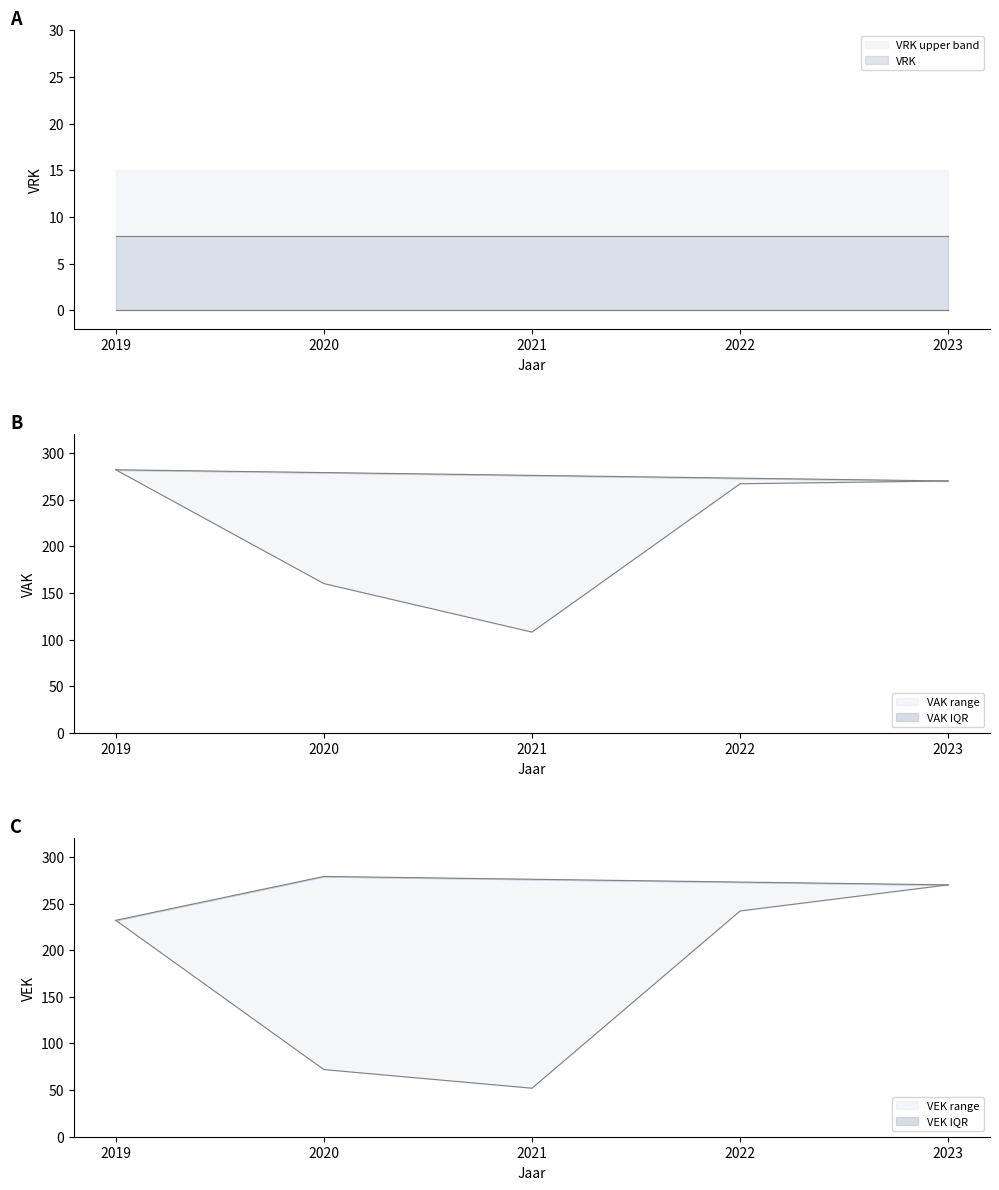

Rank the categories by value from lowest to highest.

2019, 2023, 2022, 2021, 2020